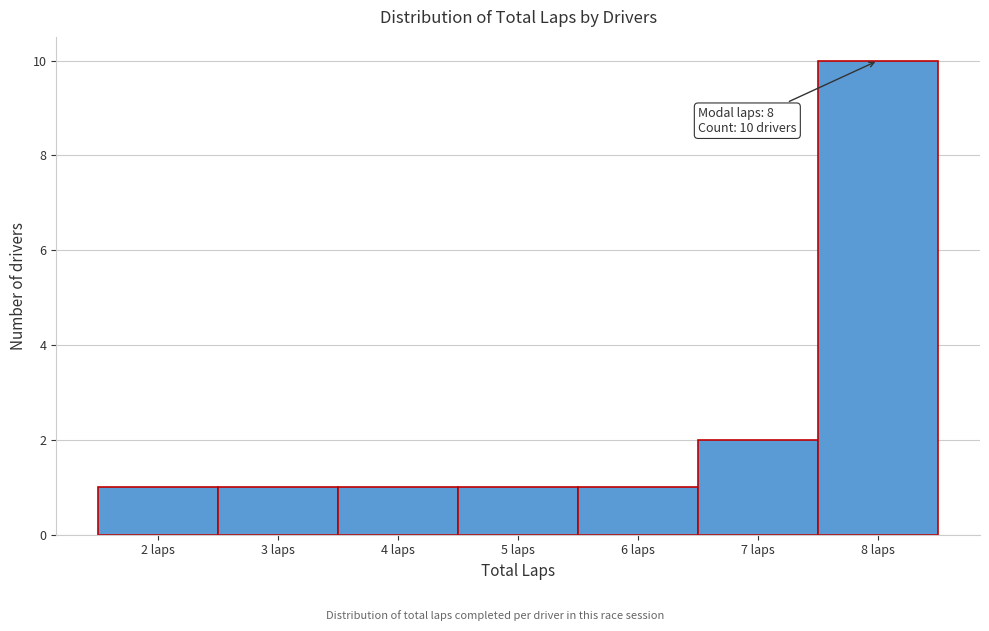

Which range on the x-axis has the tallest bar?

7.5 to 8.5